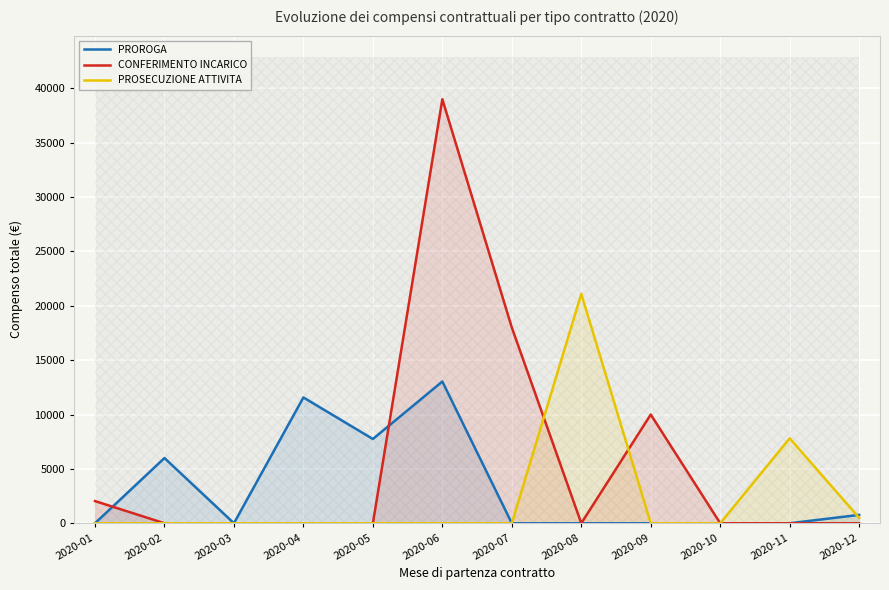

List the labels in order of PROROGA value, smallest first.

2020-01, 2020-03, 2020-07, 2020-08, 2020-09, 2020-10, 2020-11, 2020-12, 2020-02, 2020-05, 2020-04, 2020-06